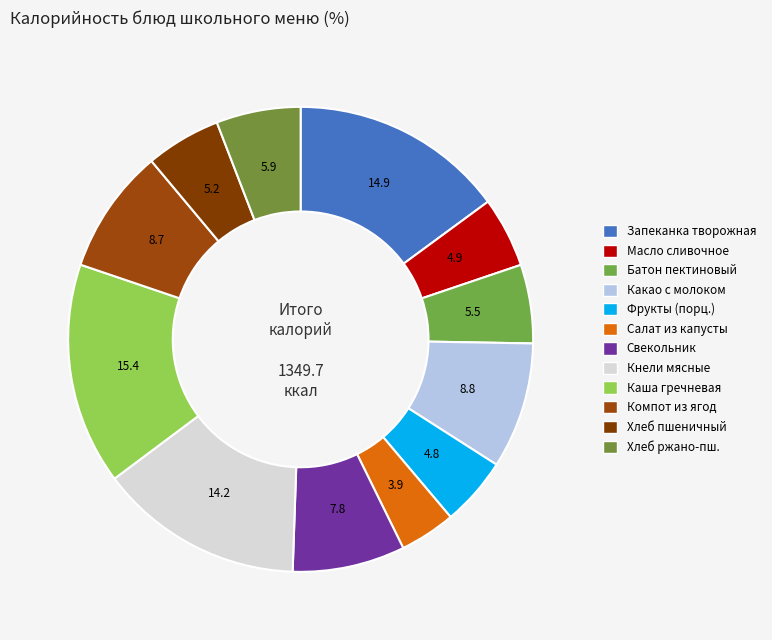

To the nearest percent, what is the combined percentage of Масло сливочное and Батон пектиновый?

10%